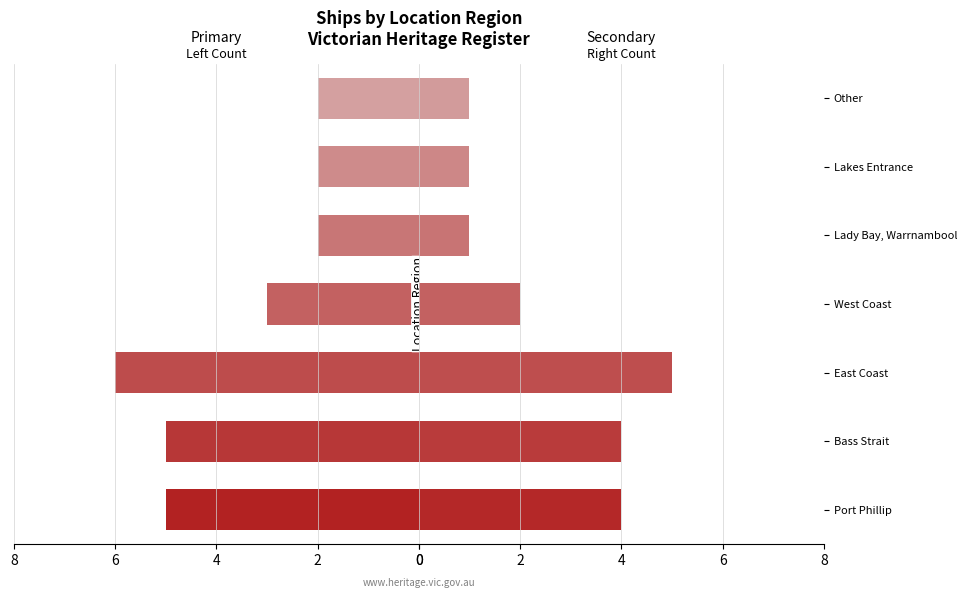

True or false: Left side has a value of 3 at Lady Bay, Warrnambool.

False